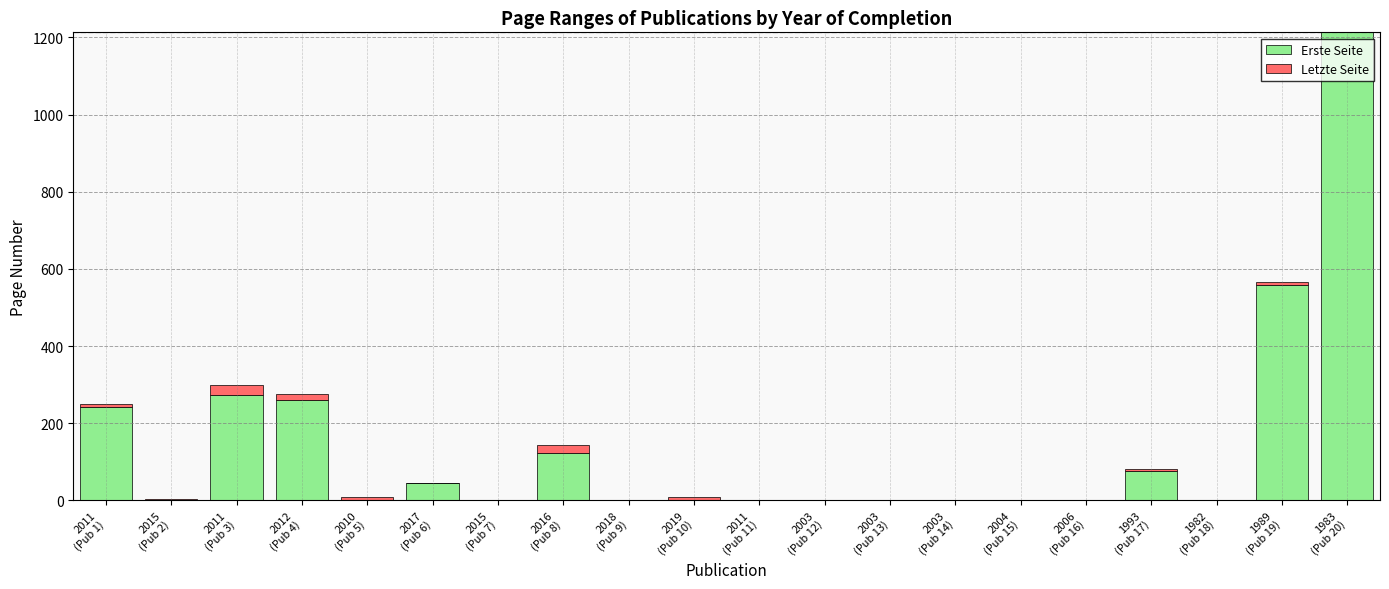

Does the chart contain stacked bars?

Yes